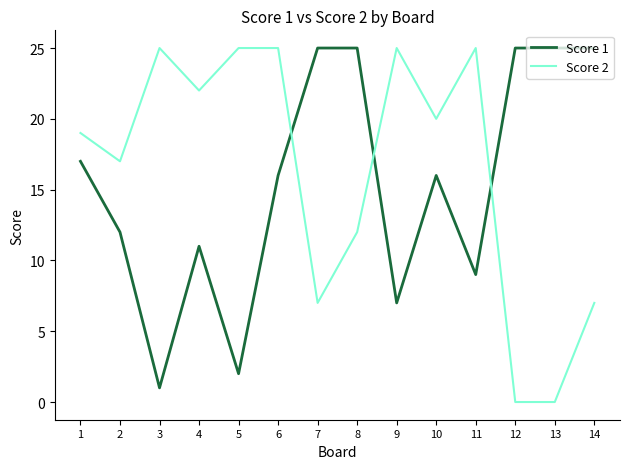

List the series in order of their overall mean, lowest first.

Score 1, Score 2